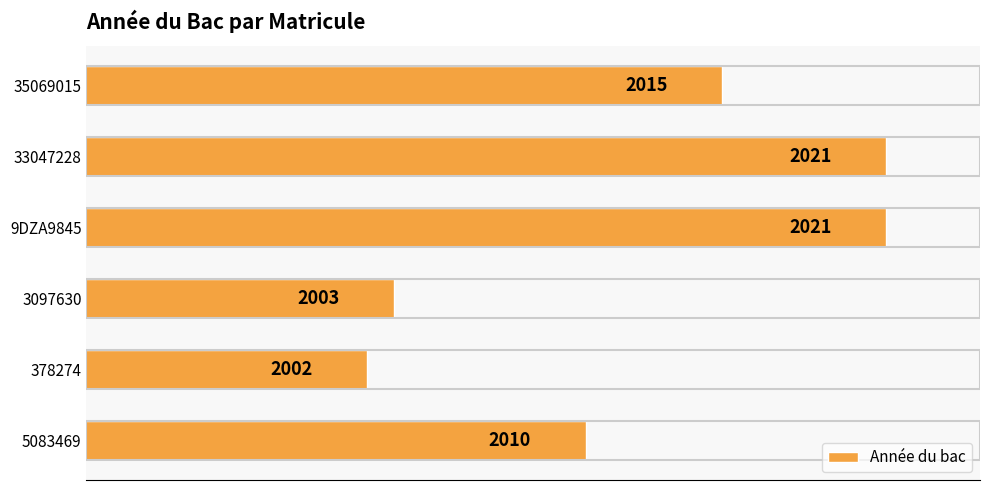

At which label is the value closest to 2011?

5083469